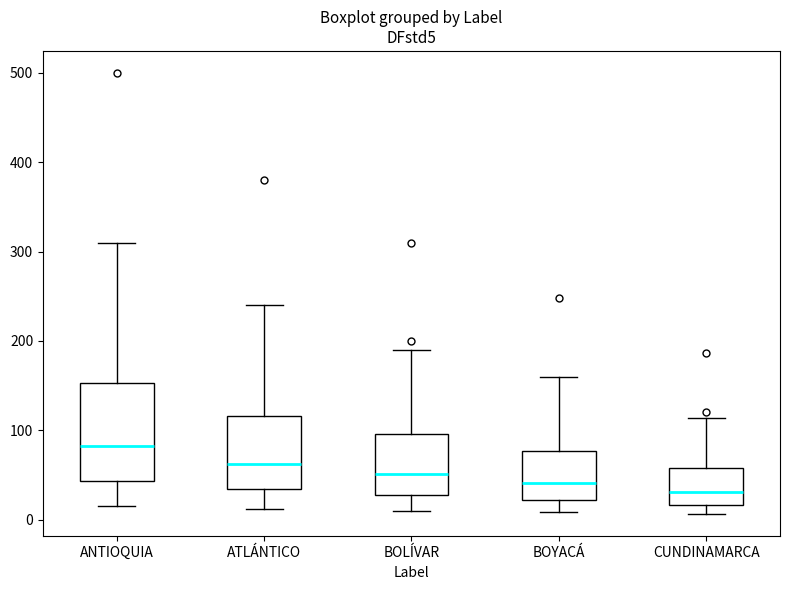

Where does the lower whisker of the box for ATLÁNTICO end on the y-axis? The values are not printed on the chart, so give them approximately, as read against the axis.

10